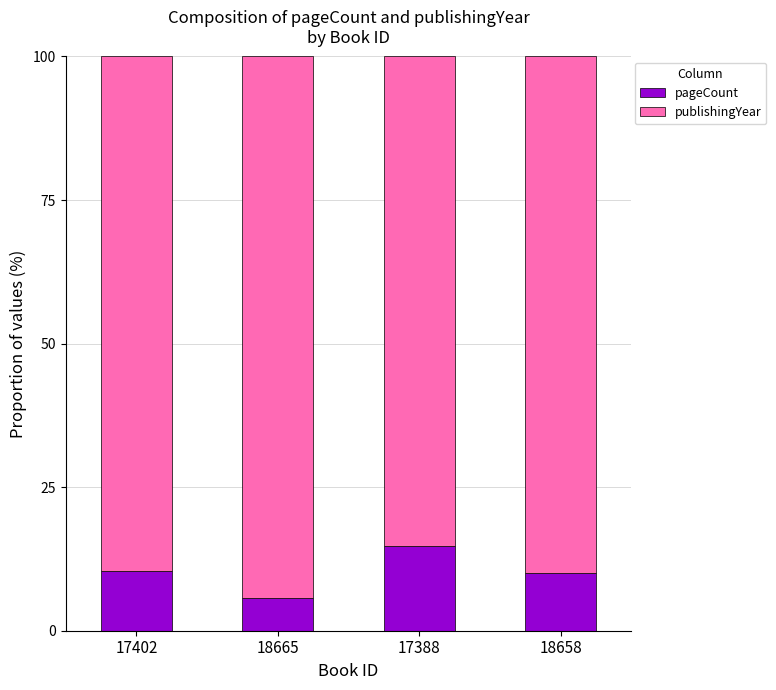

Read the pageCount value at 18665.

5.7